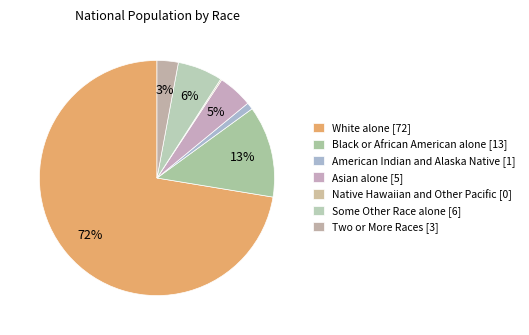

To the nearest percent, what is the difference between the White alone and Some Other Race alone slice percentages?

66%